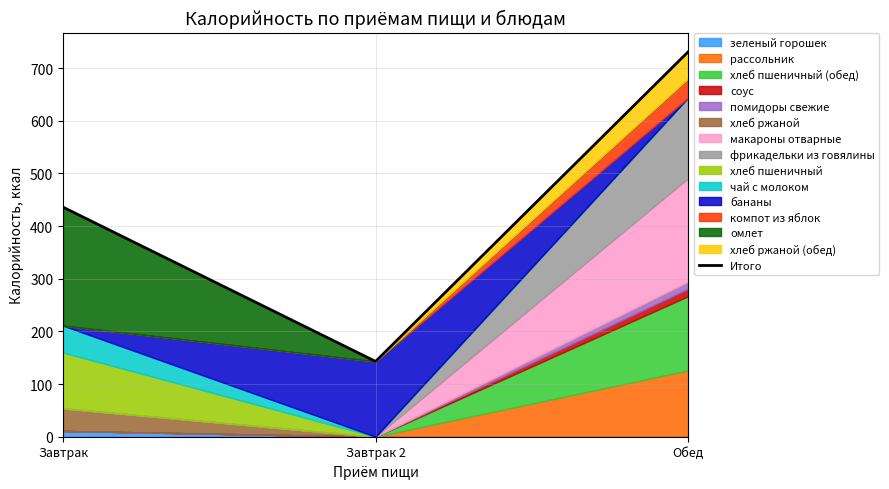

True or false: the data shows 143 at Завтрак 2.

True